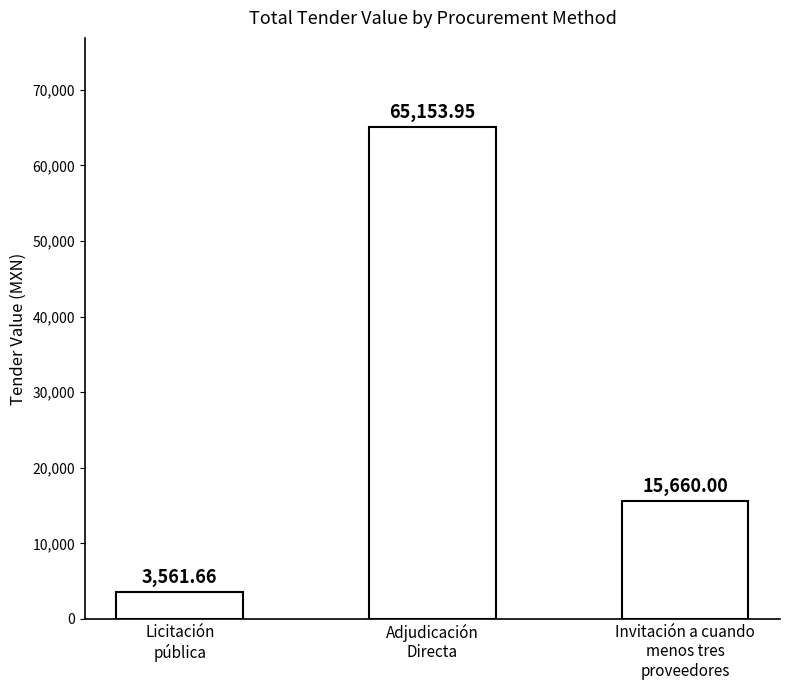

Between Adjudicación
Directa and Licitación
pública, which is larger?

Adjudicación
Directa